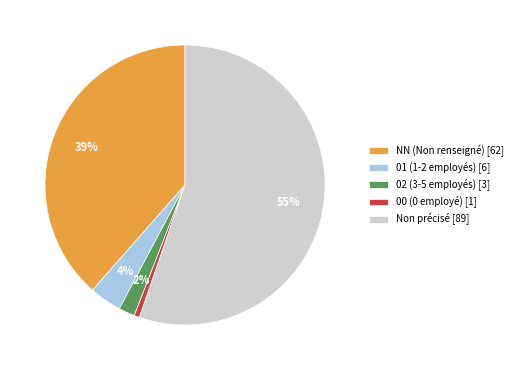

Is there any slice that represents more than half of the pie?

Yes